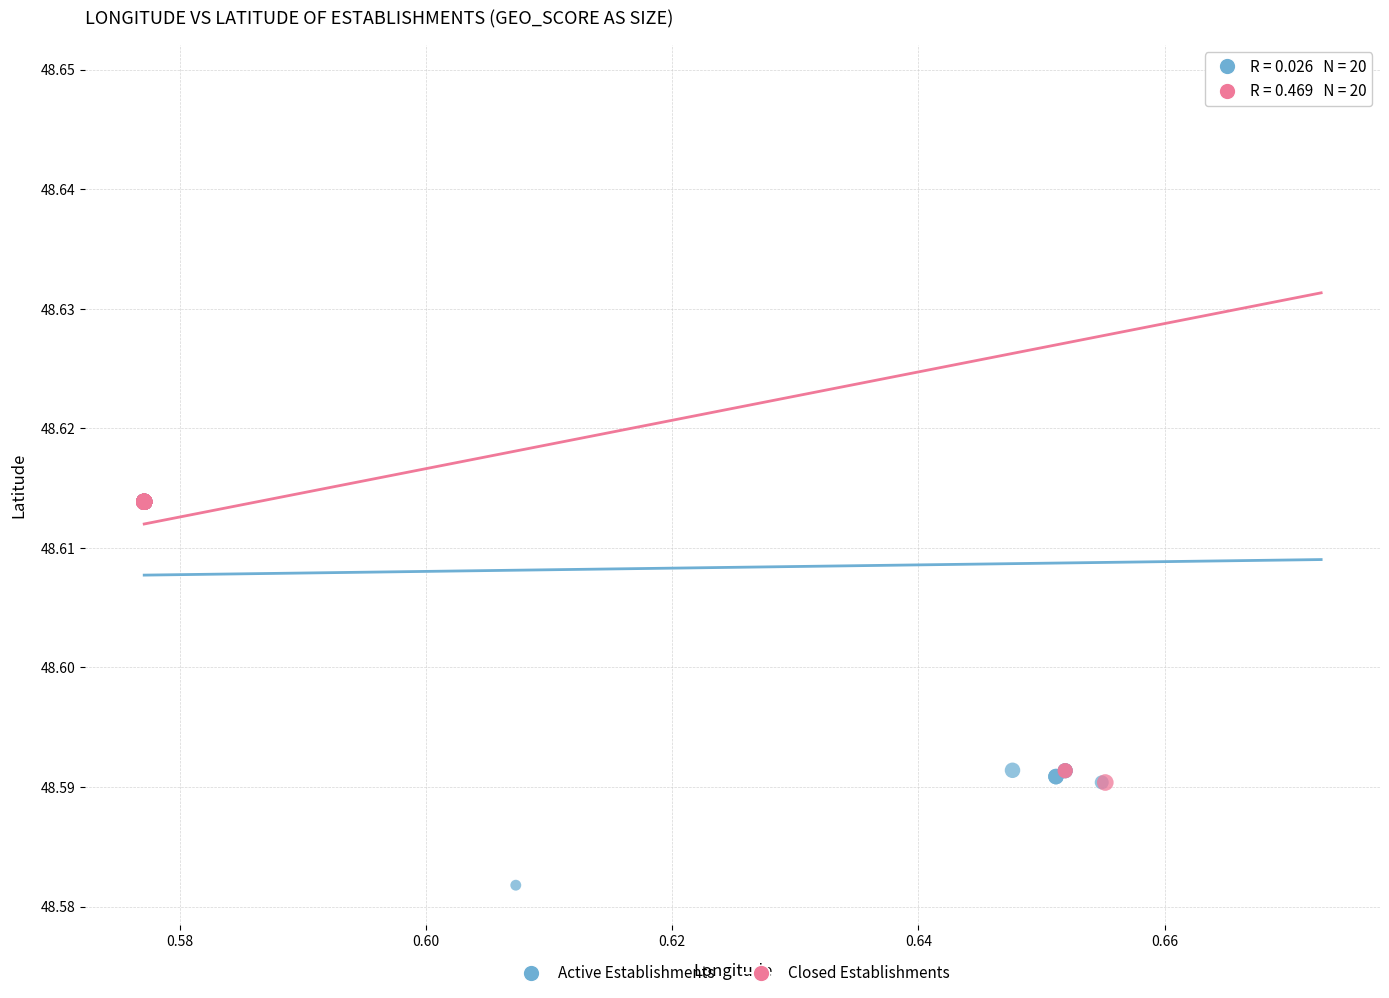

What are all the series names shown in the legend?

Active Establishments, Closed Establishments